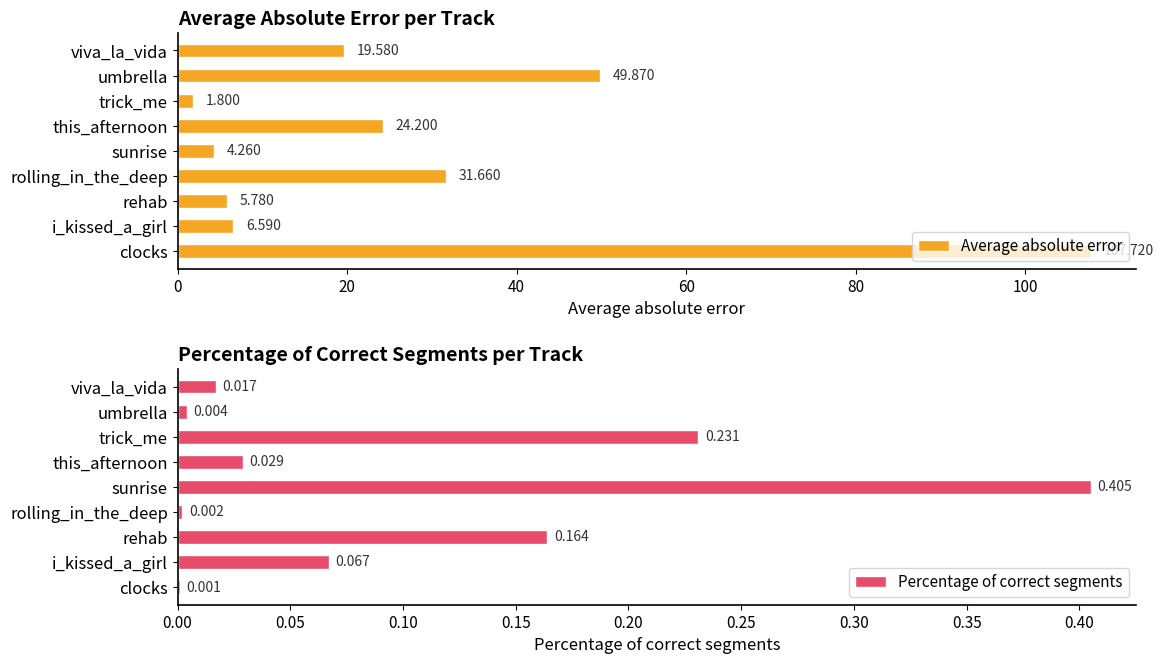

Which category has the highest value in the Average absolute error series?

clocks